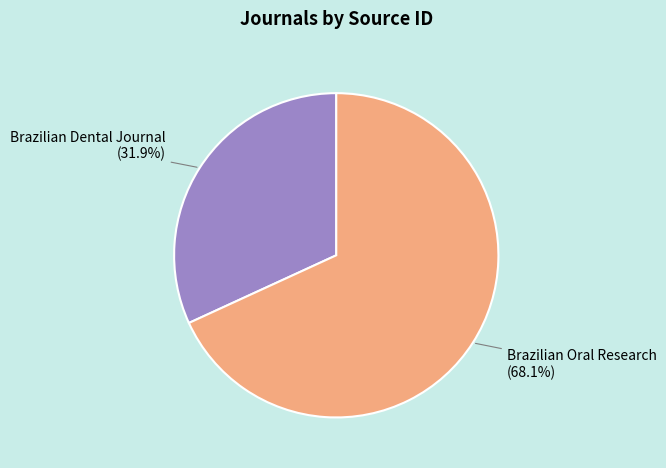

To the nearest percent, what is the average slice percentage?

50%